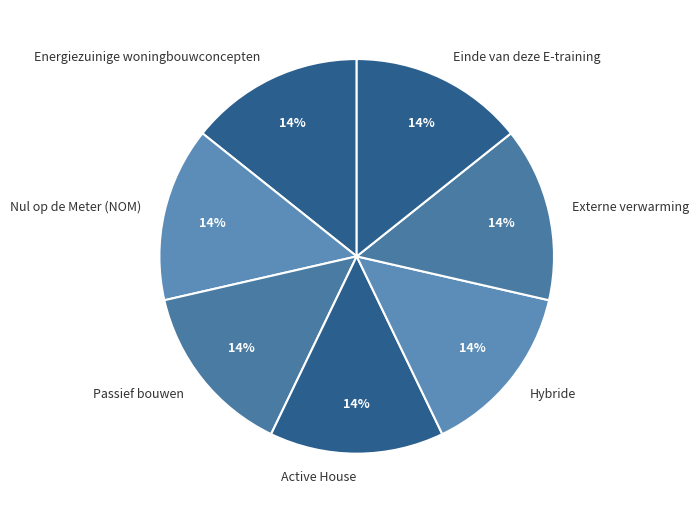

Combined, do Einde van deze E-training and Active House account for over 50%?

No